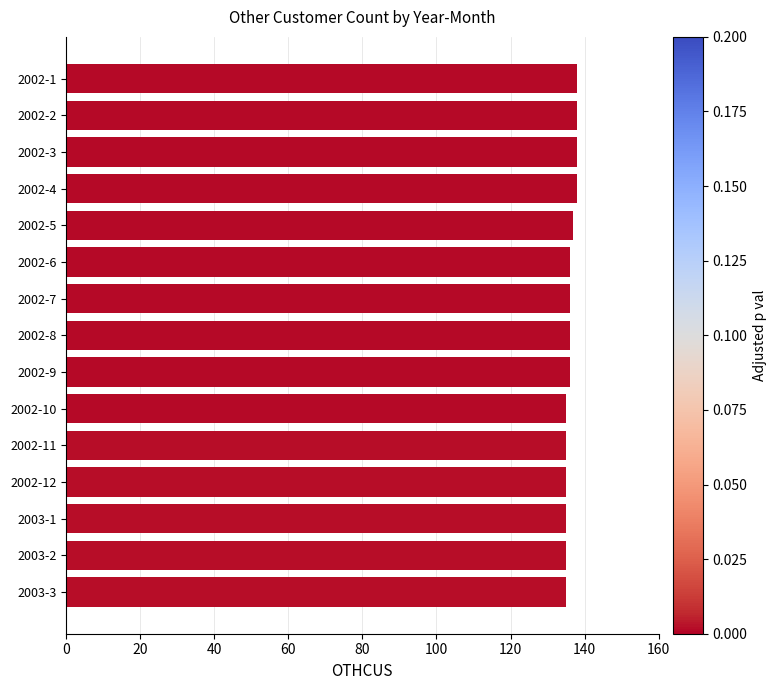

Does the chart contain any negative values?

No